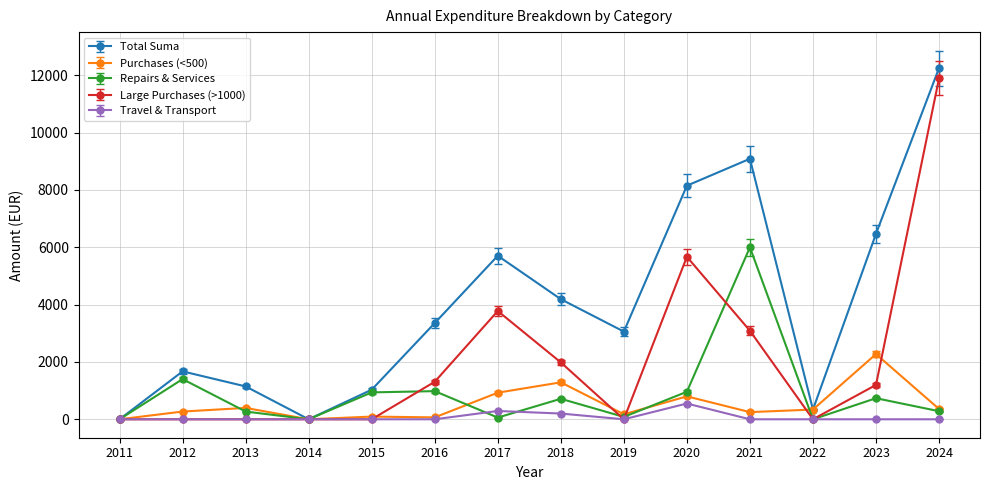

At which category is the sum across all series the highest?

2024